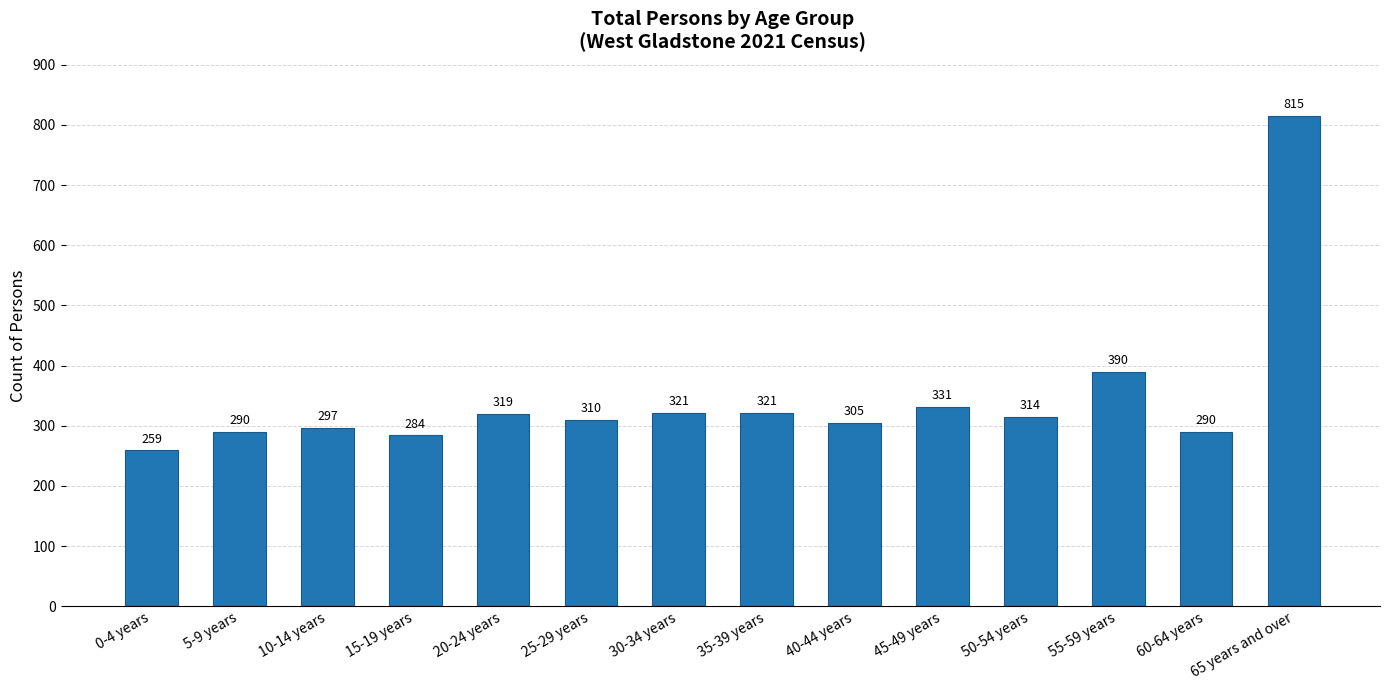

What is the label of the 5th bar from the left?

20-24 years